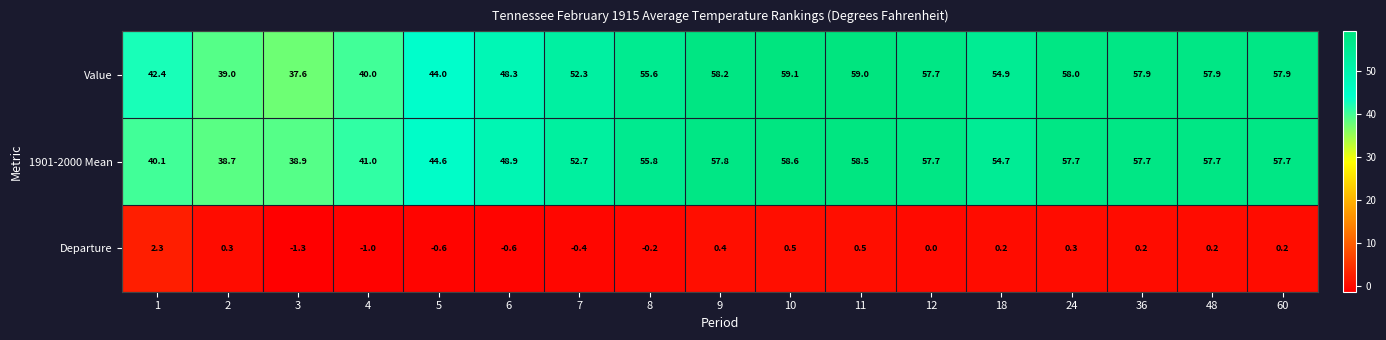

What is the greatest value displayed?

59.1